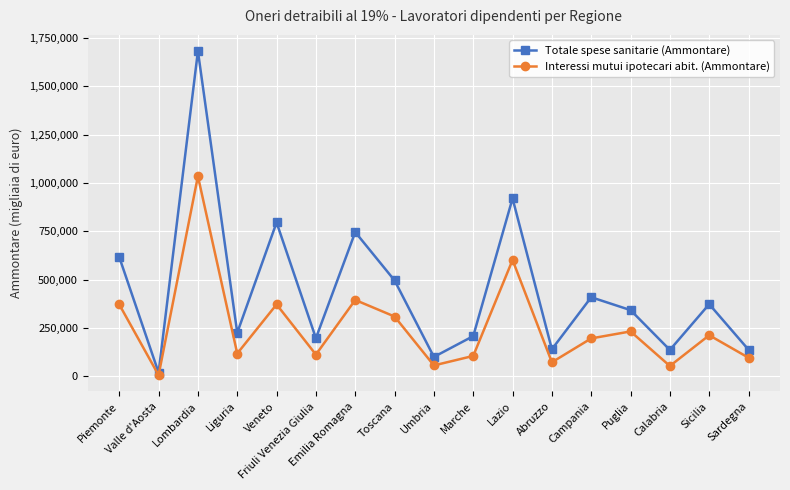

In Interessi mutui ipotecari abit. (Ammontare), how many points are higher than both neighbors (excluding endpoints)?

6